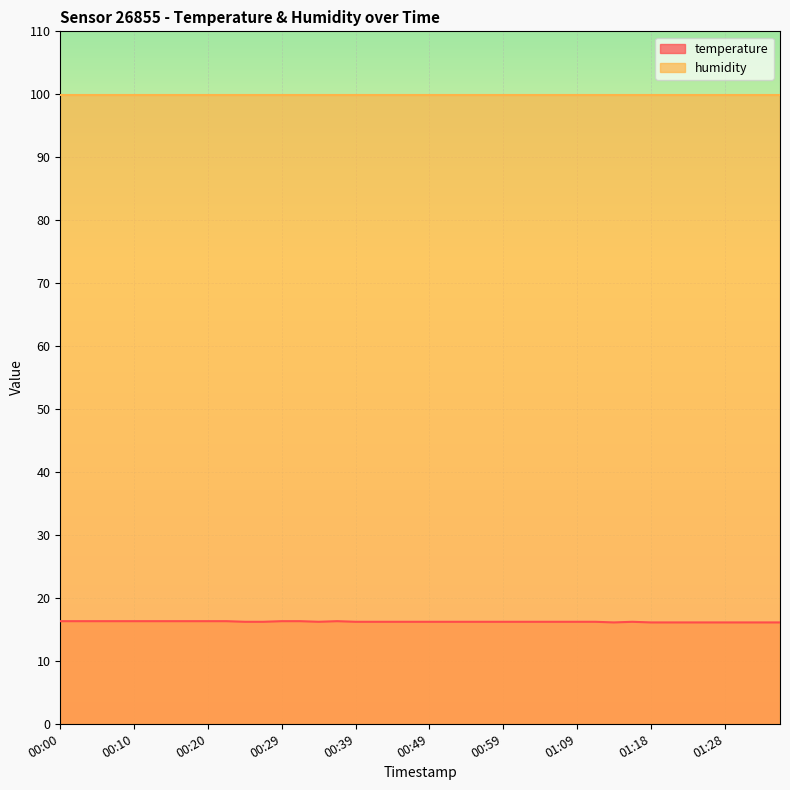

How many series are shown in this chart?

2